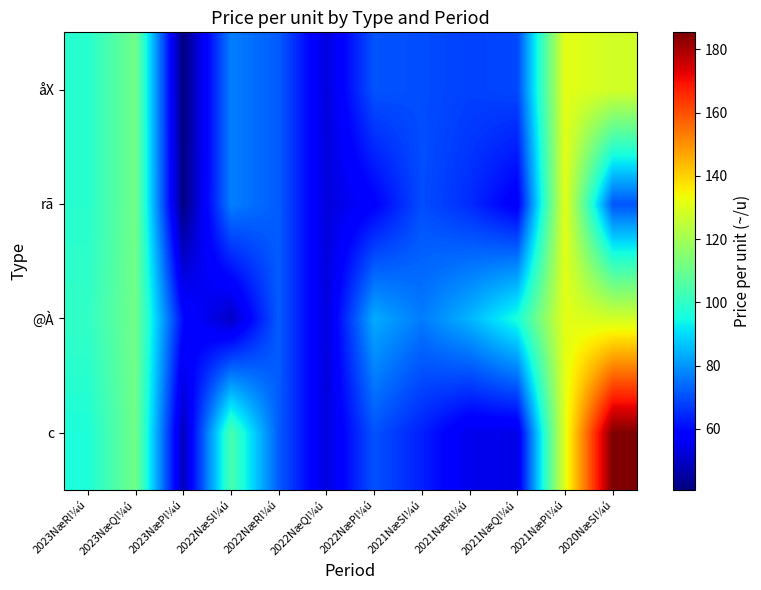

Which label corresponds to the largest value in the chart?

2020NæSl¼ú